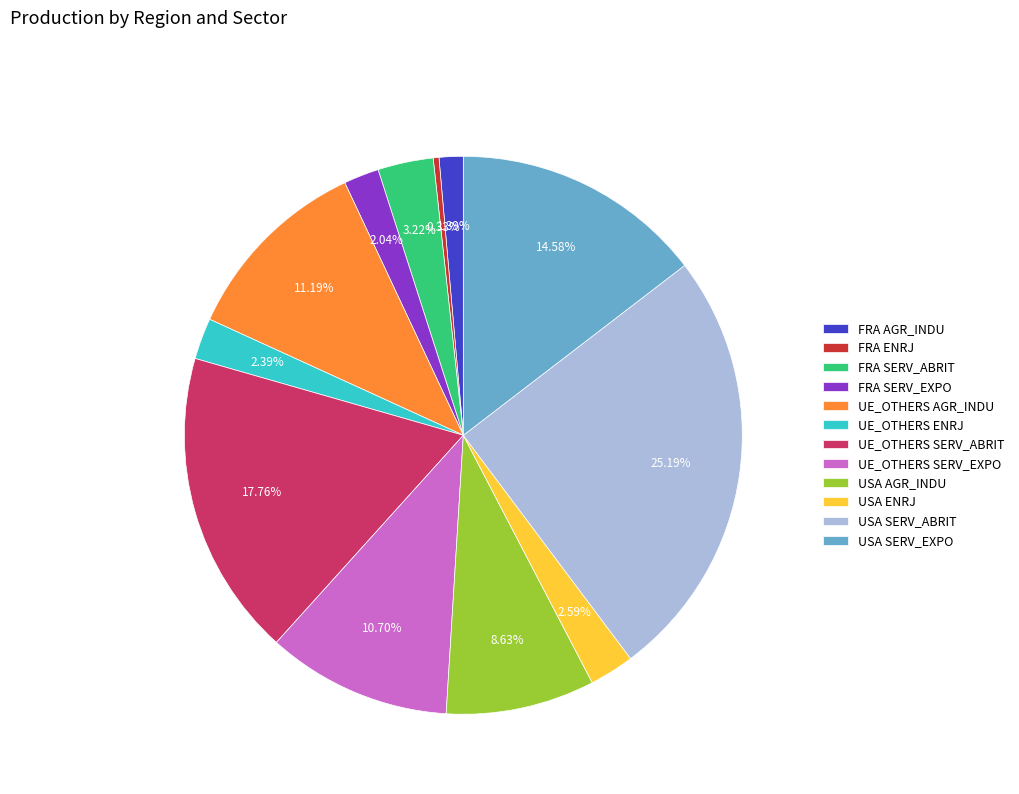

Which category has the biggest portion of the pie?

USA SERV_ABRIT